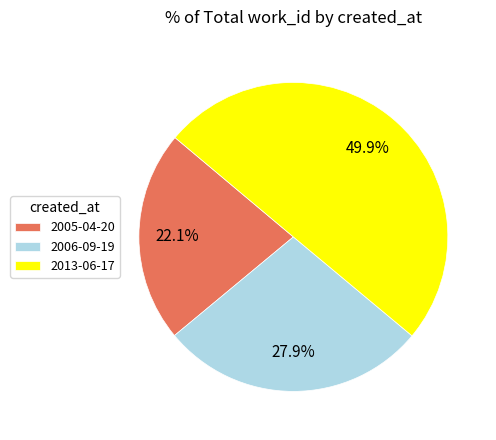

To the nearest percent, what percentage of the pie is 2006-09-19?

28%